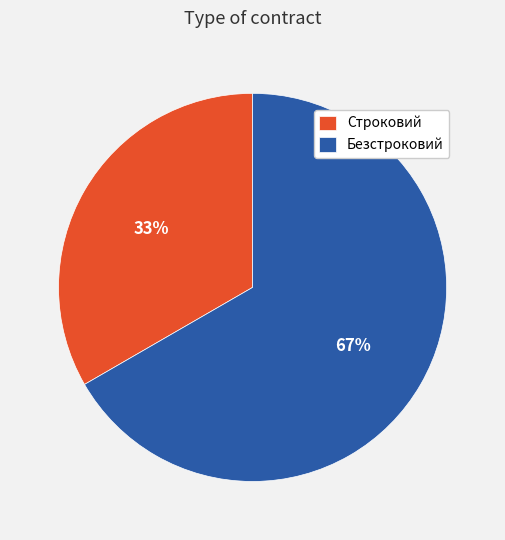

To the nearest percent, what is the combined percentage of Строковий and Безстроковий?

100%